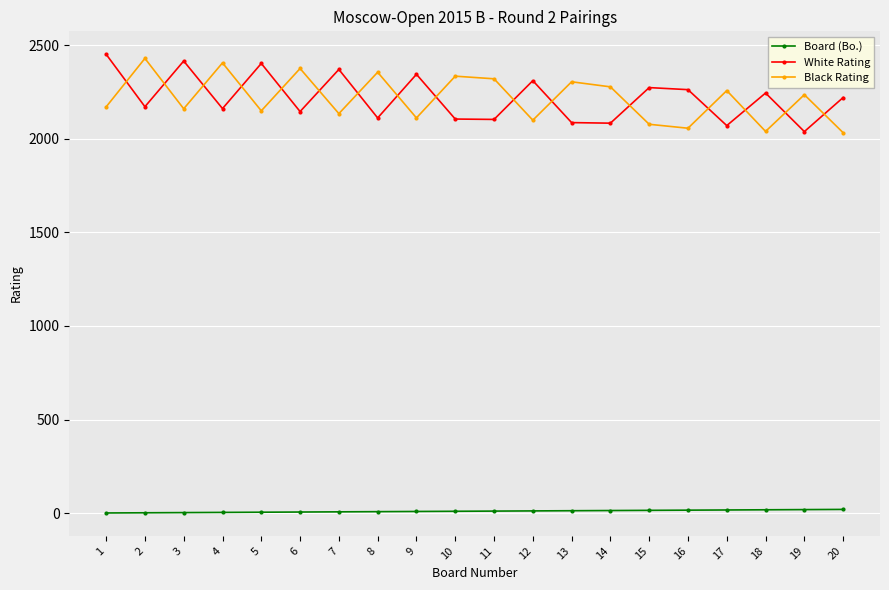

What is the difference between the maximum and minimum values in the Black Rating series?

397